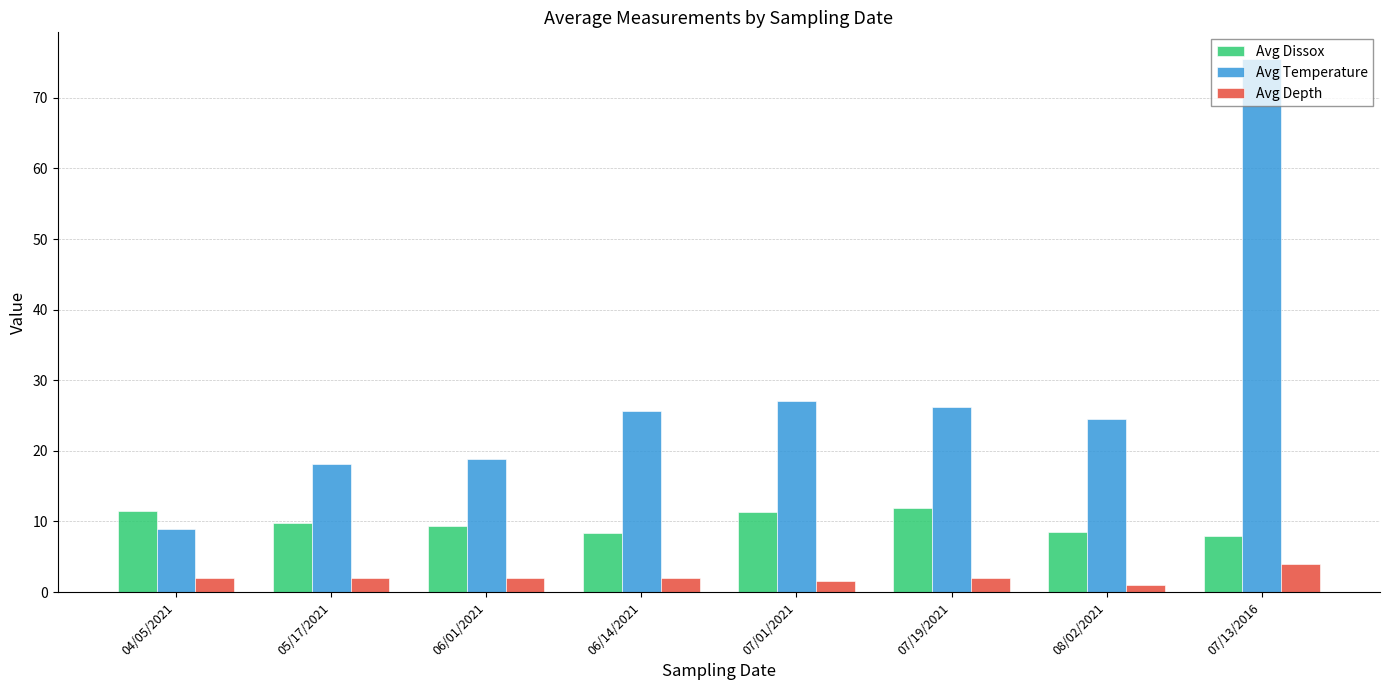

What is the label of the 1st bar from the right?

07/13/2016